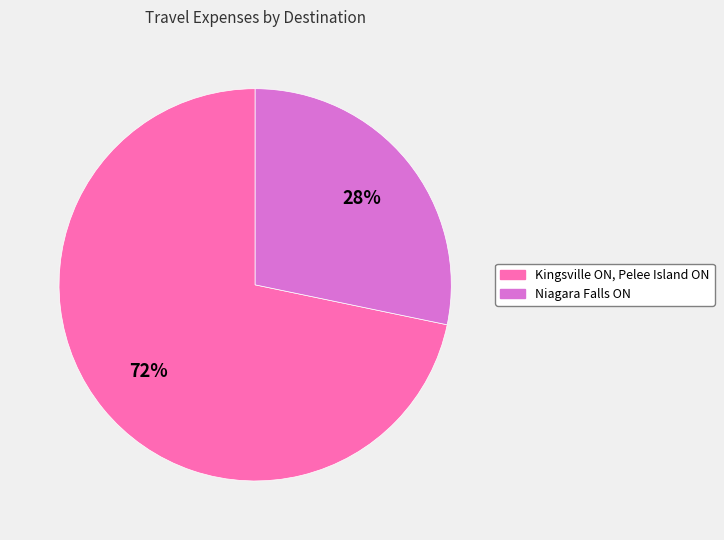

True or false: Niagara Falls ON accounts for 38% of the total.

False